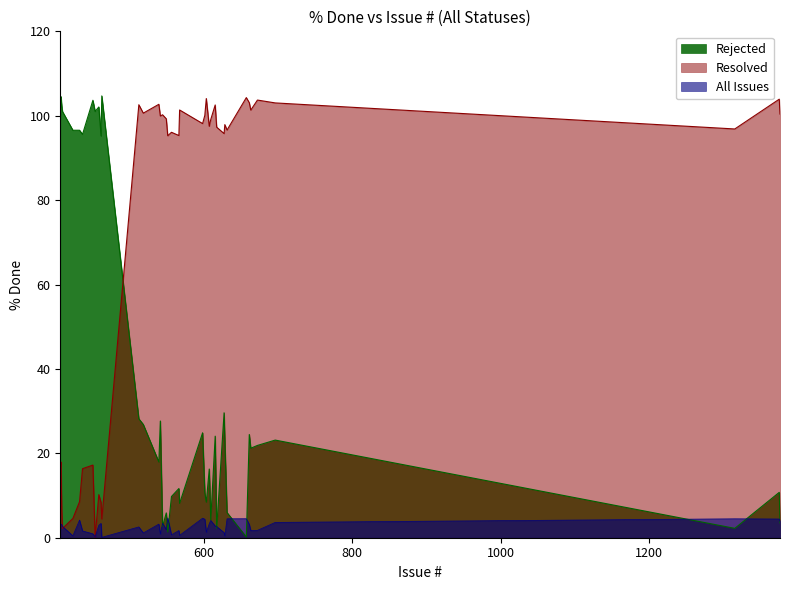

Rank the series by their average value, from lowest to highest.

All Issues, Rejected, Resolved